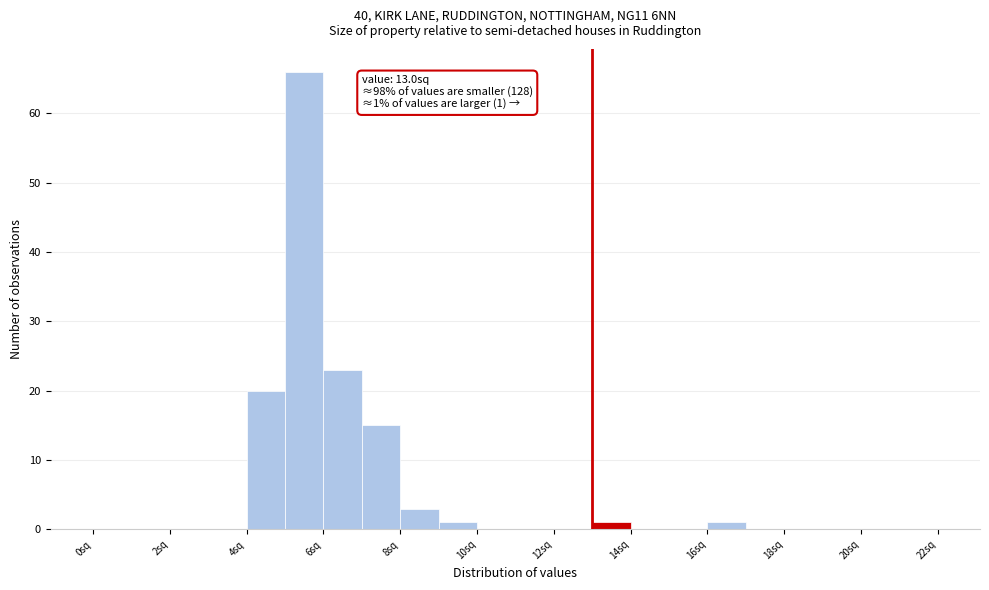

Over which range of the x-axis is the bar tallest?

5 to 6